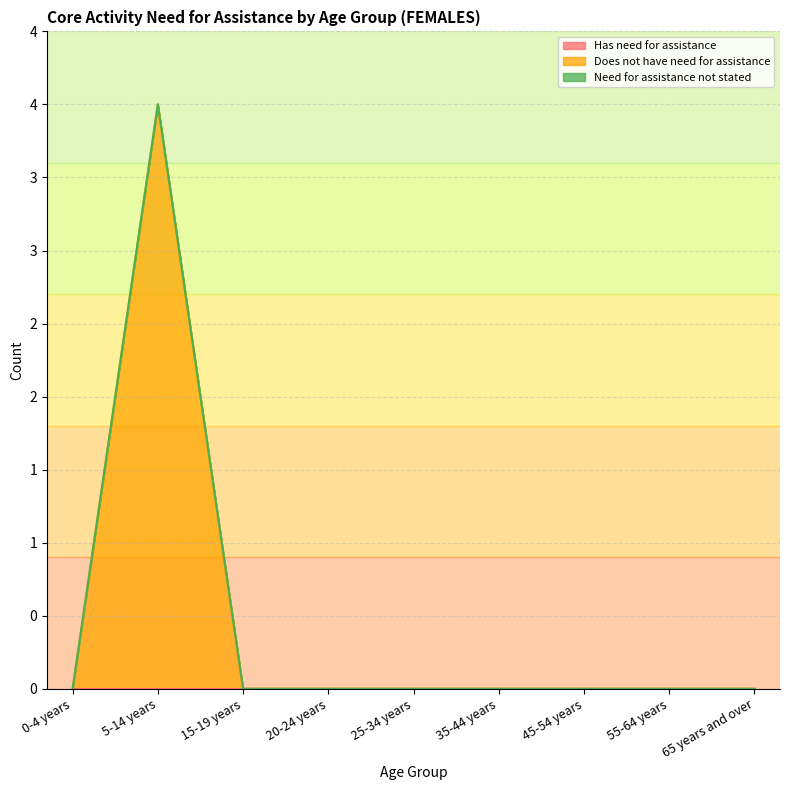

True or false: Has need for assistance and Need for assistance not stated intersect in this chart.

False